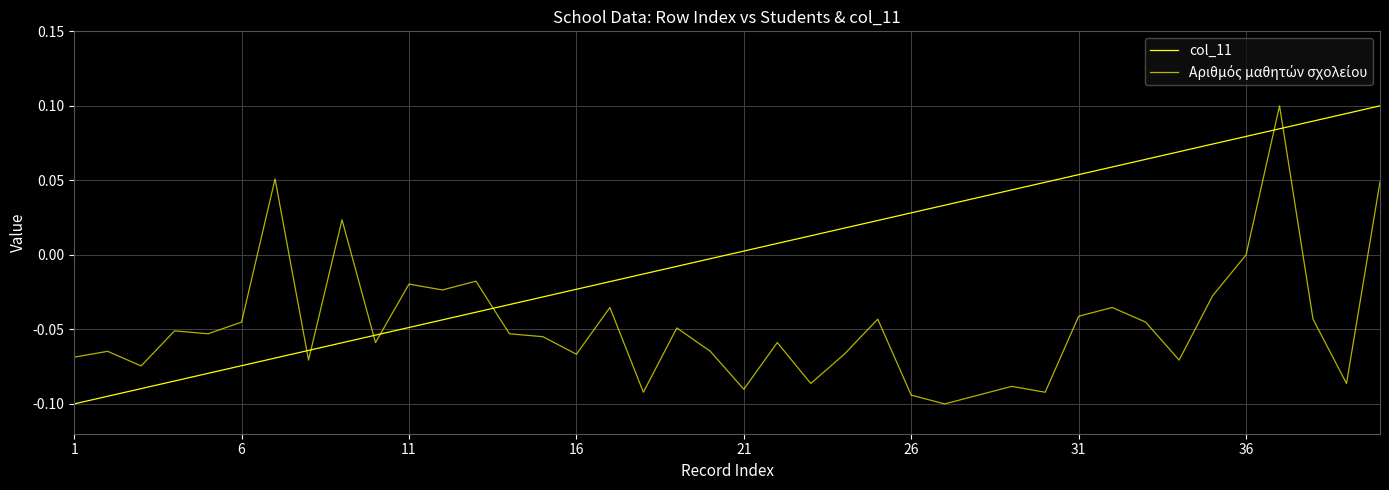

At how many categories does at least one series exceed 0?

22